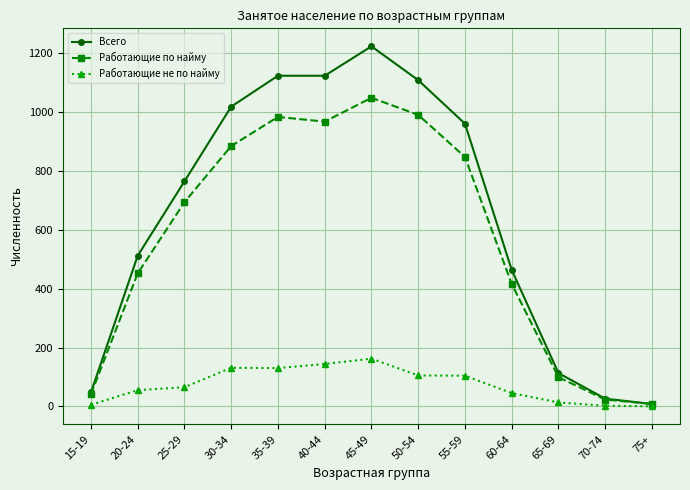

The Работающие не по найму series shows 13 at 65-69. True or false?

True